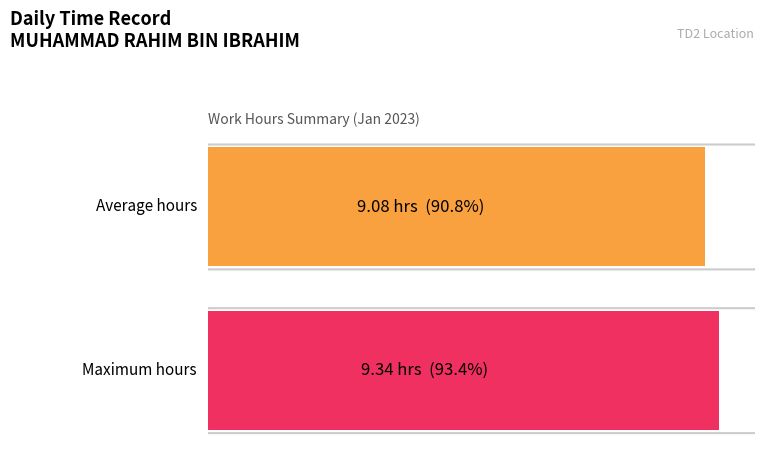

The chart shows a value of 11.2 at 5. True or false?

False